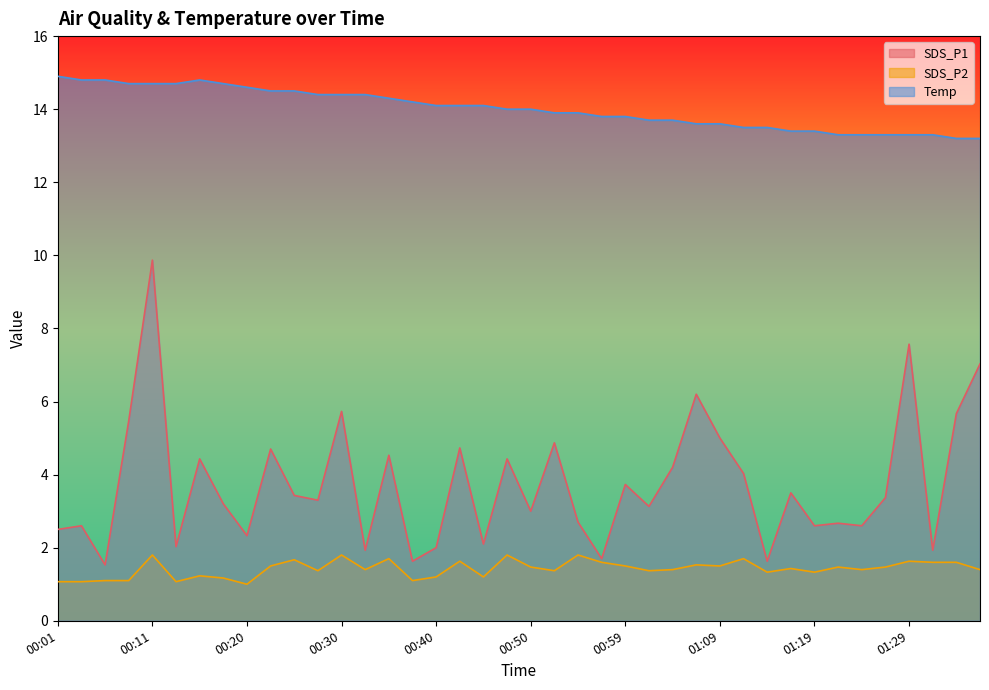

Reading right to left, what are all the values shown in this chart?

SDS_P1: 7.0	5.7	1.9	7.6	3.4	2.6	2.7	2.6	3.5	1.6	4.0	5.0	6.2	4.2	3.1	3.7	1.7	2.7	4.9	3.0	4.4	2.1	4.7	2.0	1.6	4.5	1.9	5.7	3.3	3.4	4.7	2.3	3.2	4.4	2.0	9.9	5.5	1.5	2.6	2.5
SDS_P2: 1.4	1.6	1.6	1.6	1.5	1.4	1.5	1.3	1.4	1.3	1.7	1.5	1.5	1.4	1.4	1.5	1.6	1.8	1.4	1.5	1.8	1.2	1.6	1.2	1.1	1.7	1.4	1.8	1.4	1.7	1.5	1.0	1.2	1.2	1.1	1.8	1.1	1.1	1.1	1.1
Temp: 13.2	13.2	13.3	13.3	13.3	13.3	13.3	13.4	13.4	13.5	13.5	13.6	13.6	13.7	13.7	13.8	13.8	13.9	13.9	14.0	14.0	14.1	14.1	14.1	14.2	14.3	14.4	14.4	14.4	14.5	14.5	14.6	14.7	14.8	14.7	14.7	14.7	14.8	14.8	14.9